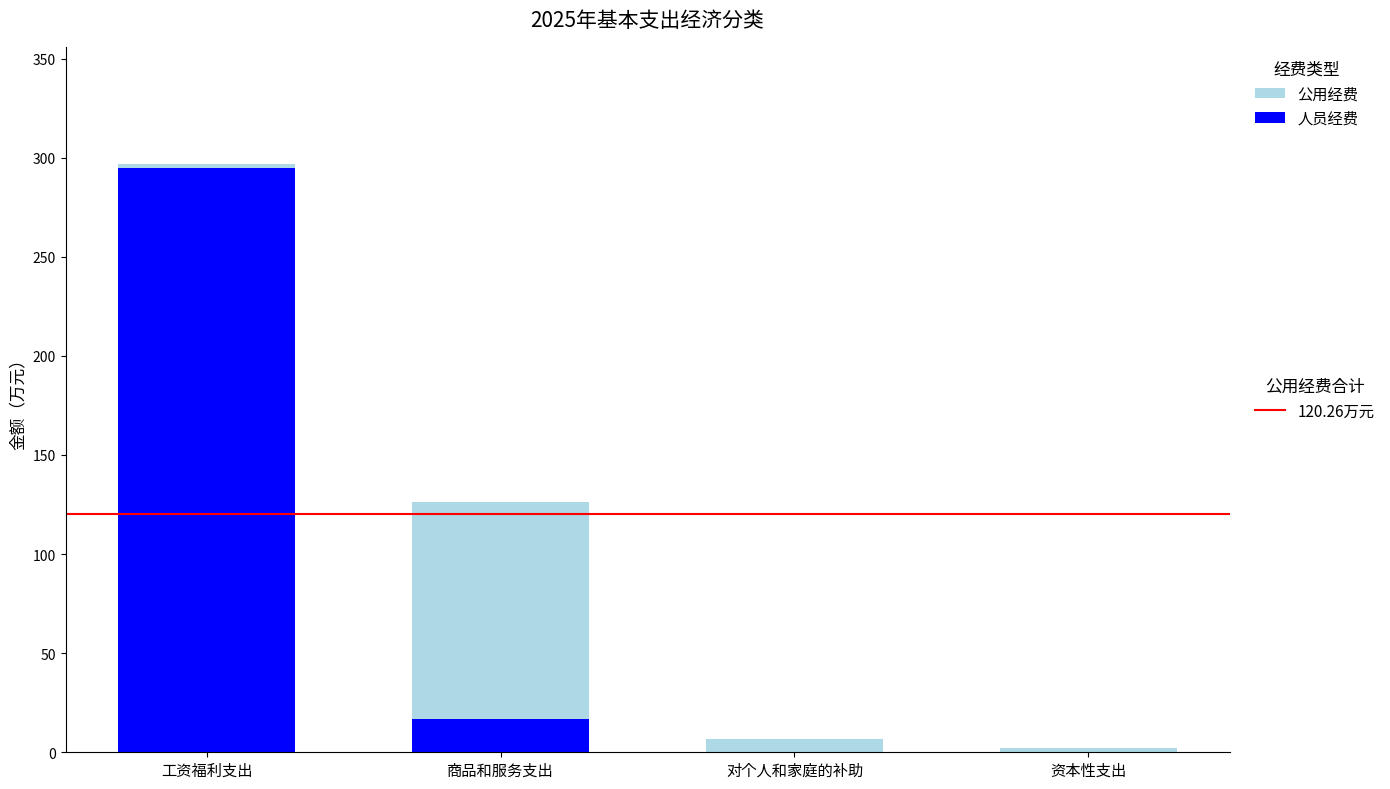

At which category is the sum across all series the highest?

工资福利支出